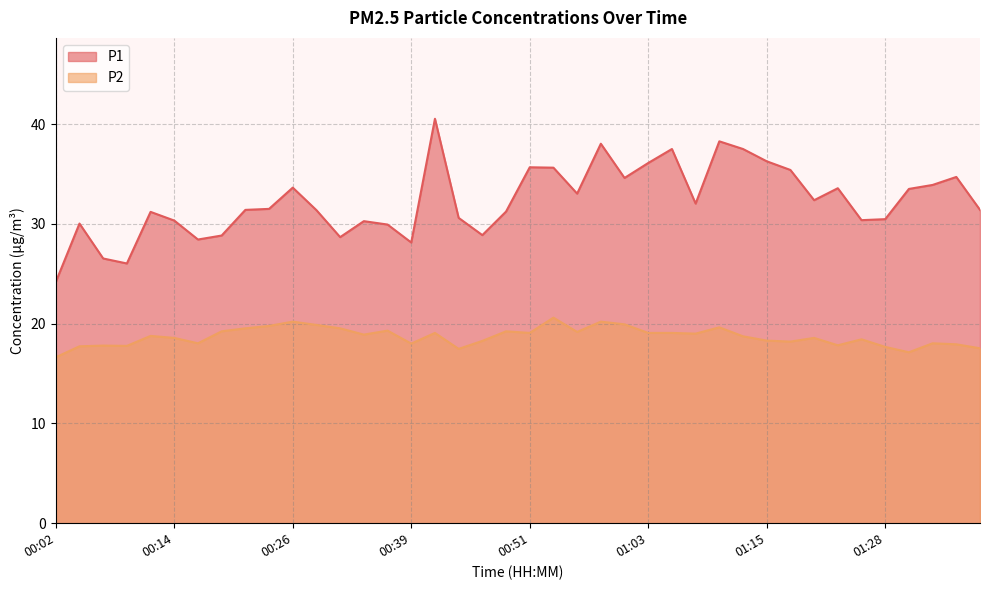

What position from the left is 00:21?

9